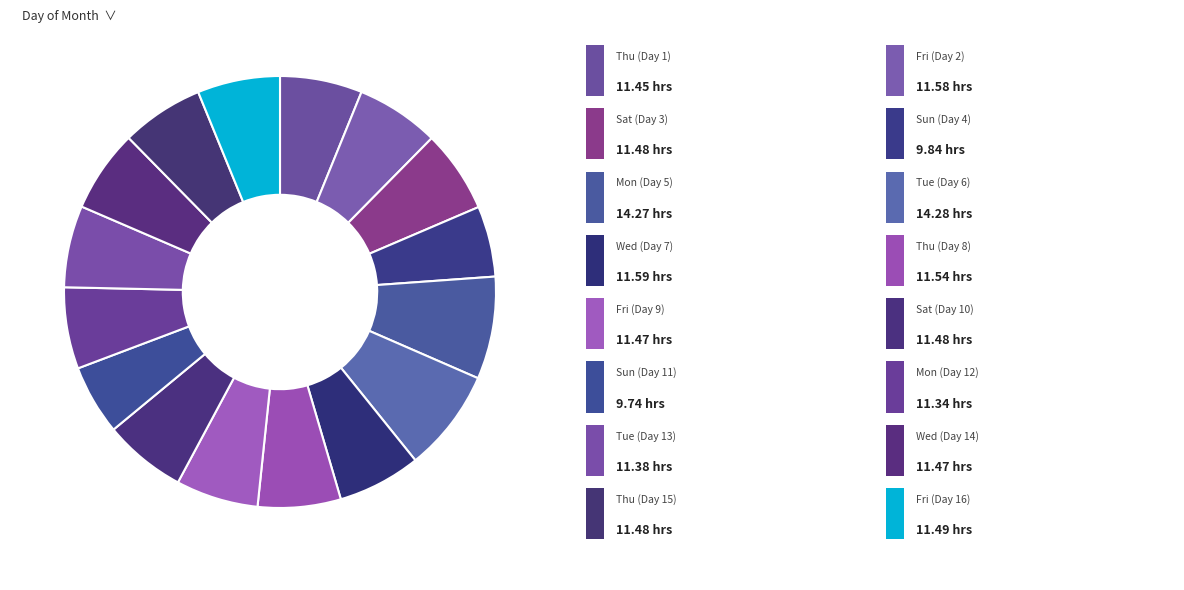

Does any single category account for the majority?

No